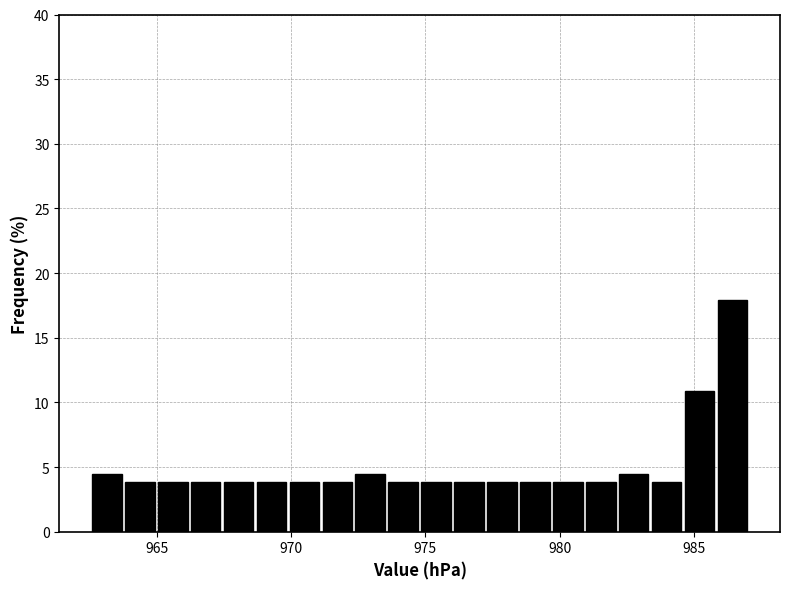

Read against the x-axis, roughly where is the centre of the tallest bar?

986.5